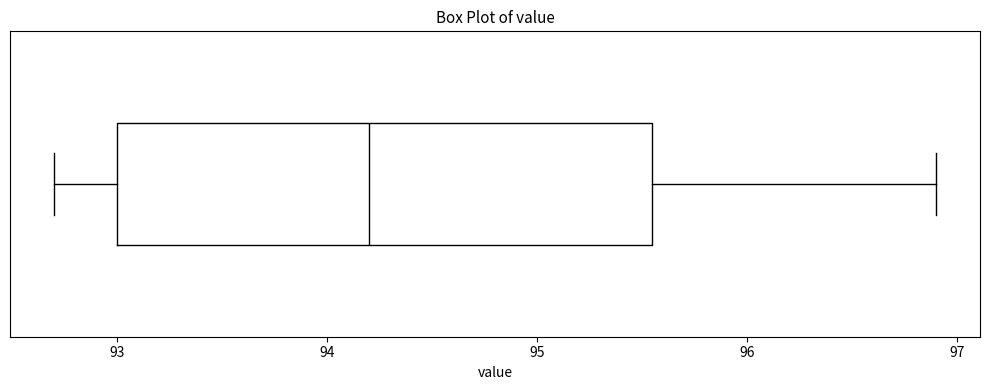

Read this box plot against the x-axis: the position of the median line, the range covered by the box, and the ends of both whiskers. The values are not printed on the chart, so give them approximately, as read against the axis.

median 94.2, box 93.0 to 95.6, whiskers 92.7 to 96.9